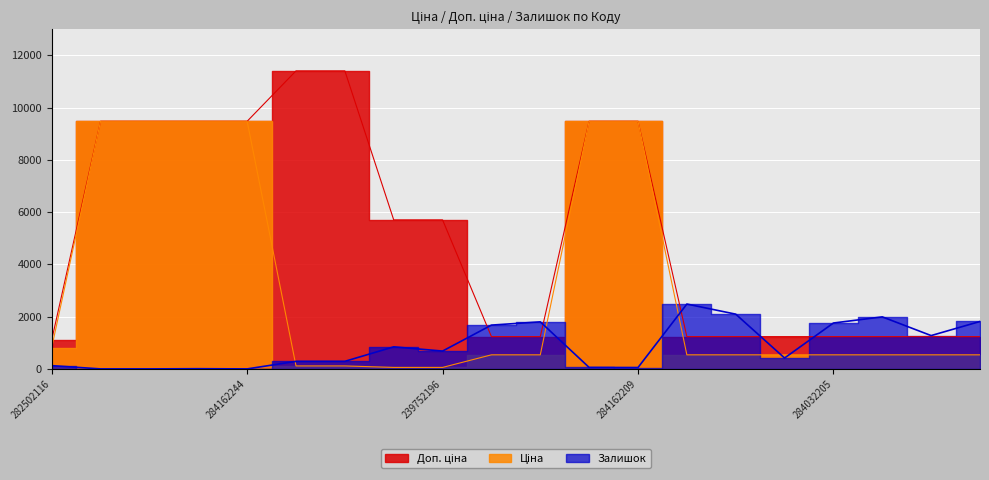

Where does the Доп. ціна series first go above 5705?

284162248